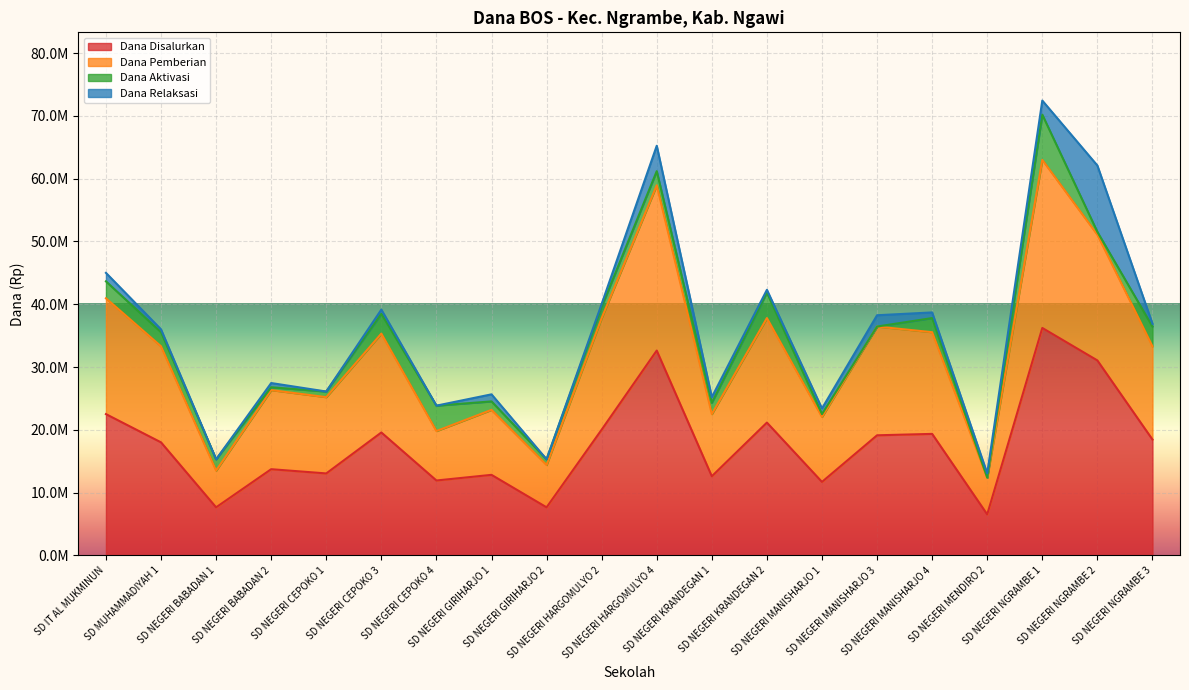

Which category has the lowest value across all series?

SD NEGERI MENDIRO 2